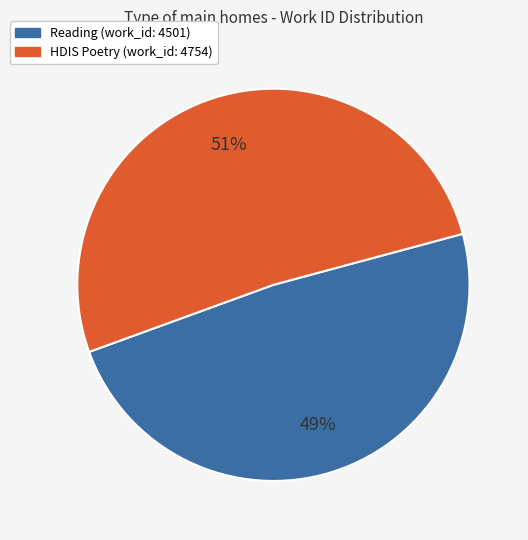

To the nearest percent, what is the average slice percentage?

50%